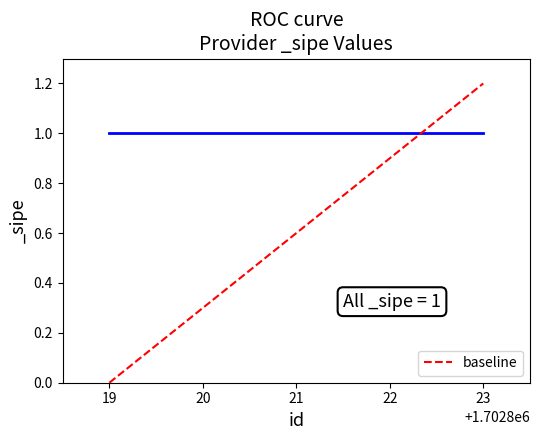

What is the average value?

0.6